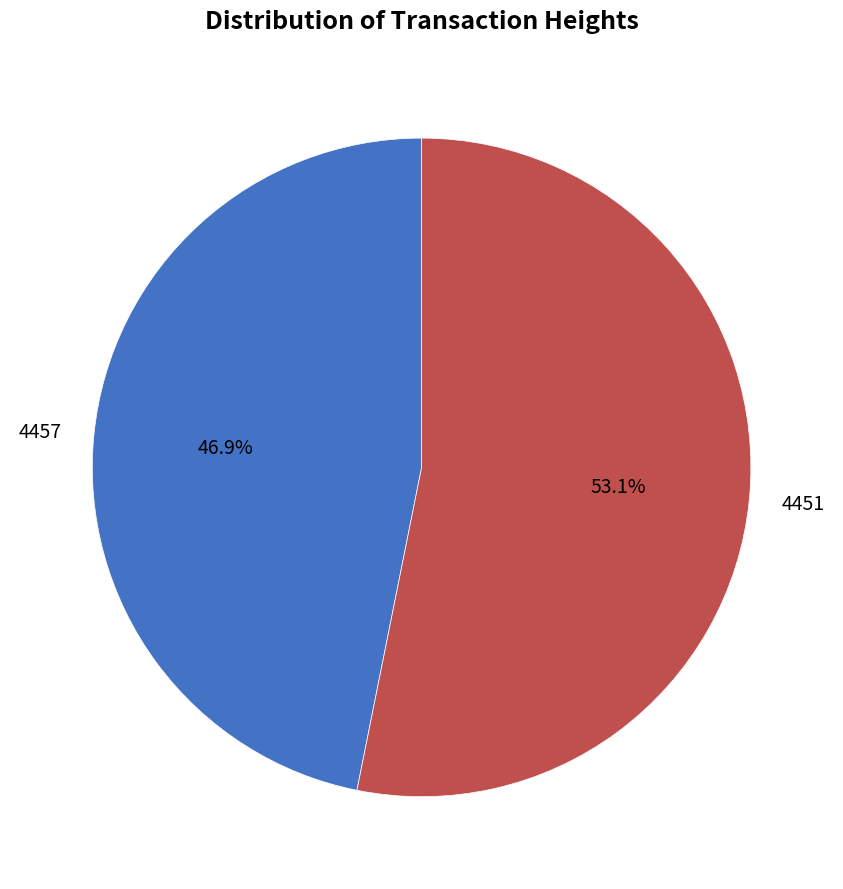

To the nearest percent, what is the difference between the 4457 and 4451 slice percentages?

6%